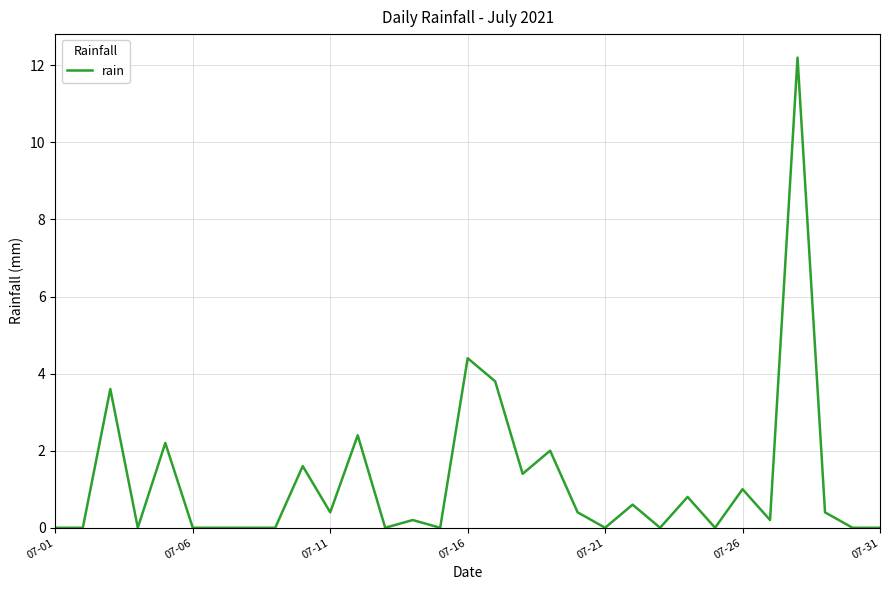

What is the difference between the maximum and minimum values?

12.2